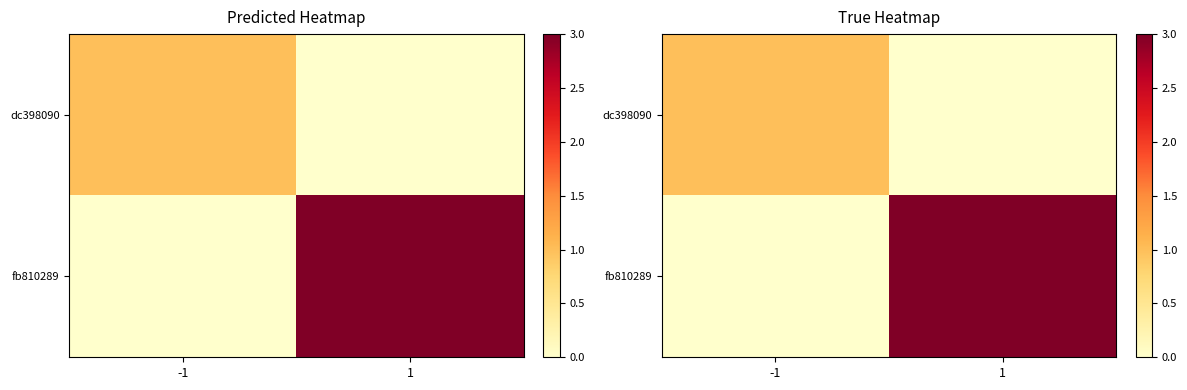

How many positive values does the dc398090 series have?

1